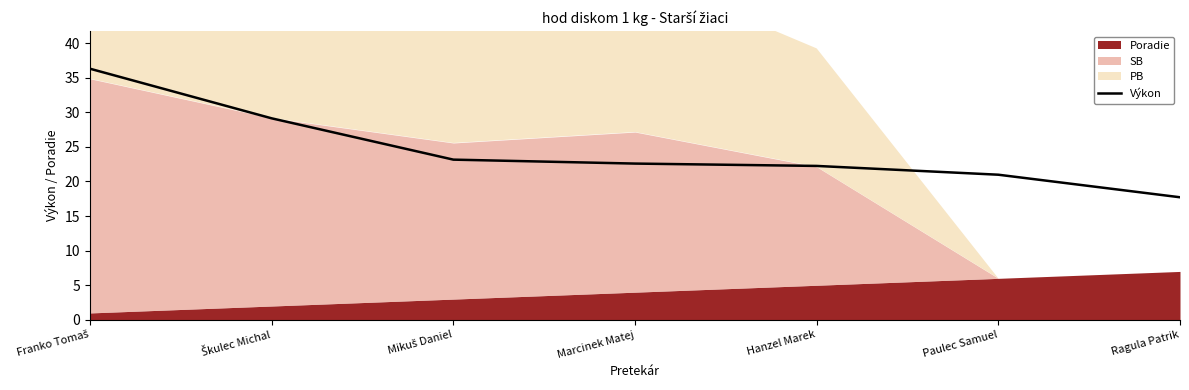

Is it true that the value at Marcinek Matej is 34.4?

False